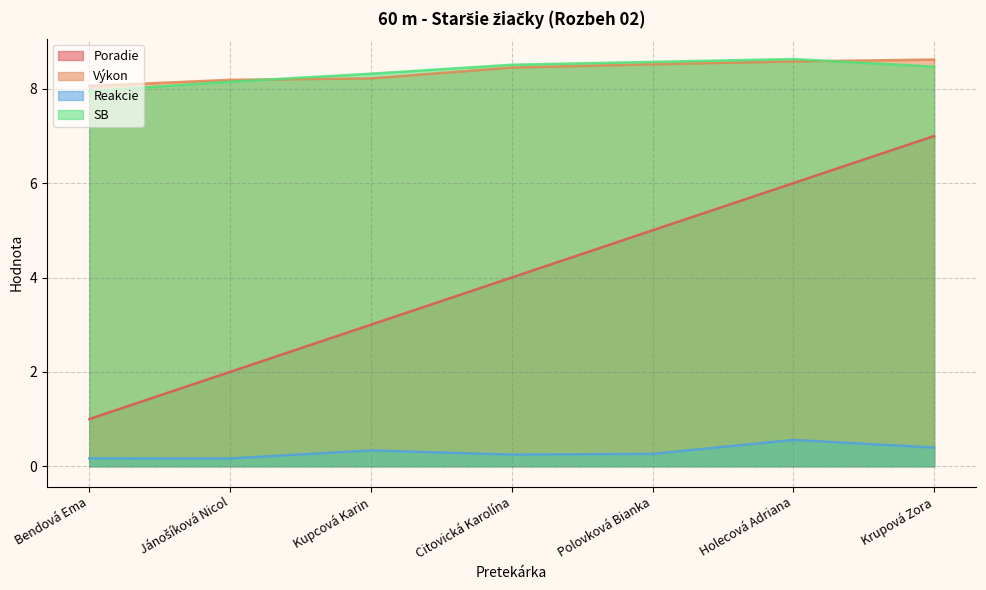

The value of Poradie at Citovická Karolína is 0.9. True or false?

False